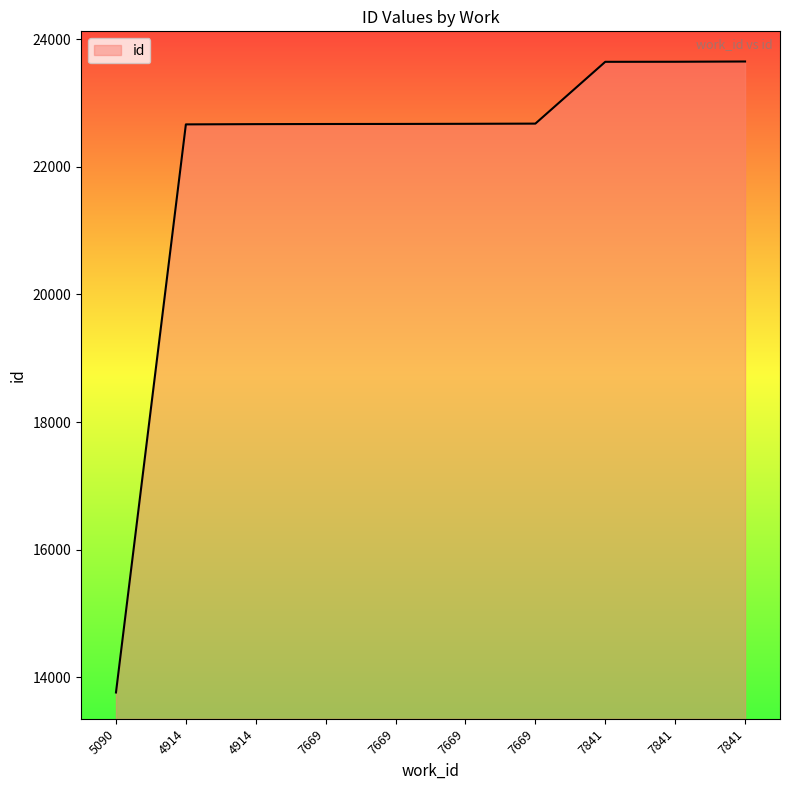

Reading left to right, what are all the values shown in this chart?

5090=13759	4914=22667	4914=22671	7669=22673	7669=22674	7669=22676	7669=22679	7841=23648	7841=23649	7841=23653